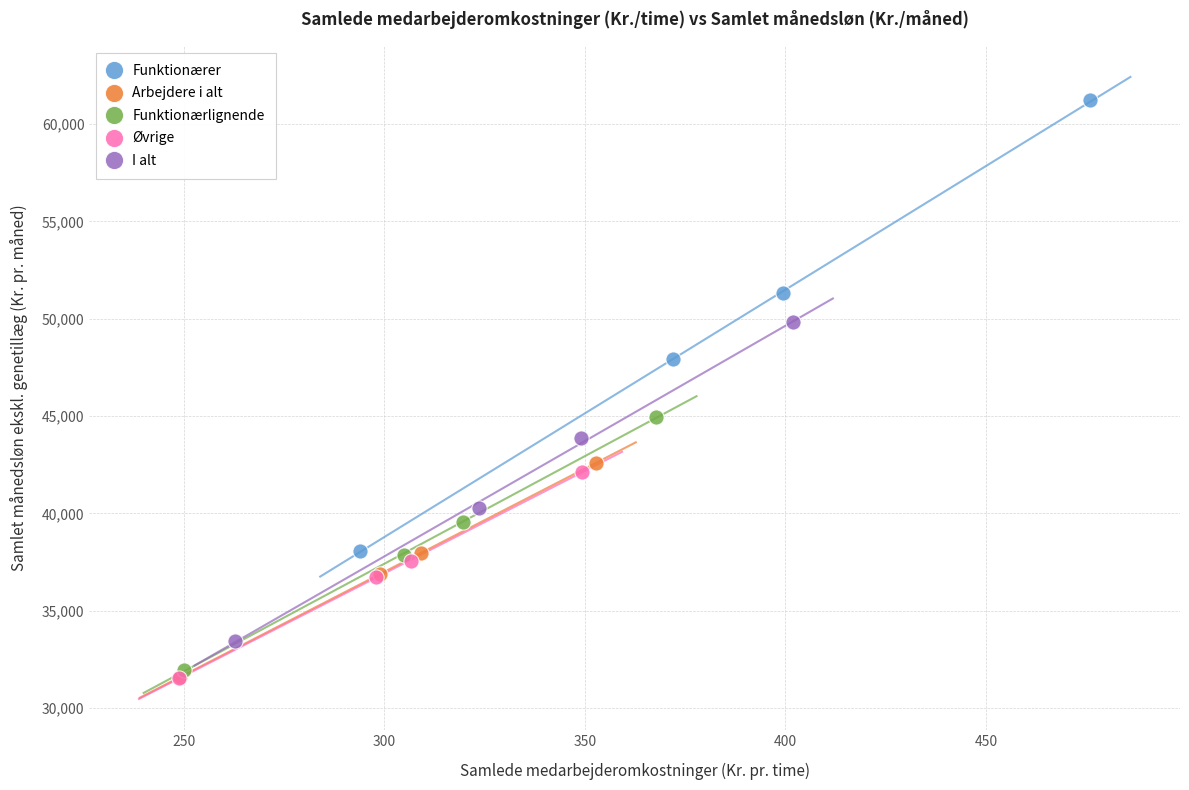

Which series reaches the maximum Y coordinate?

Funktionærer